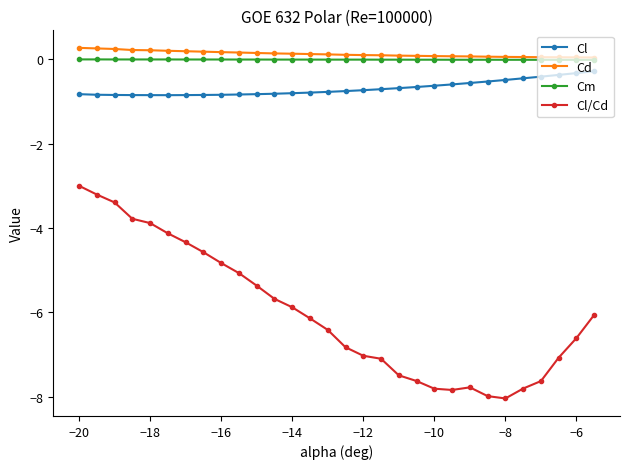

Which series has the widest spread of values?

Cl/Cd